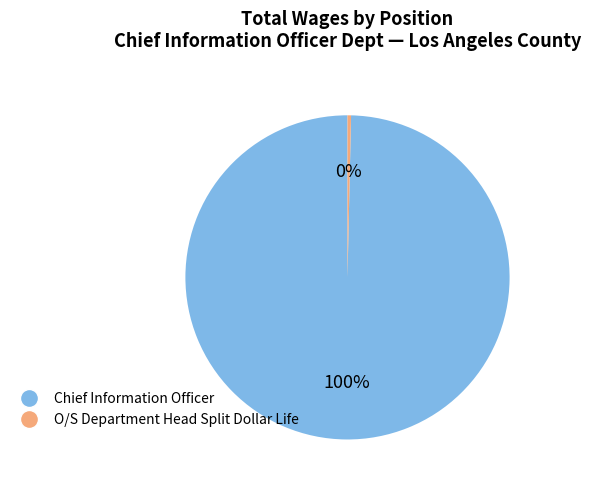

Rank the categories by value from highest to lowest.

Chief Information Officer, O/S Department Head Split Dollar Life